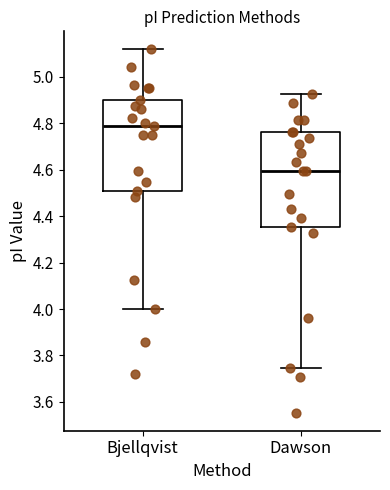

Reading left to right, read every box against the y-axis: the position of its median line, the range the box covers, and the ends of its whiskers. The values are not printed on the chart, so give them approximately, as read against the axis.

Bjellqvist: median 4.78, box 4.50 to 4.90, whiskers 4.00 to 5.12
Dawson: median 4.60, box 4.36 to 4.76, whiskers 3.74 to 4.92